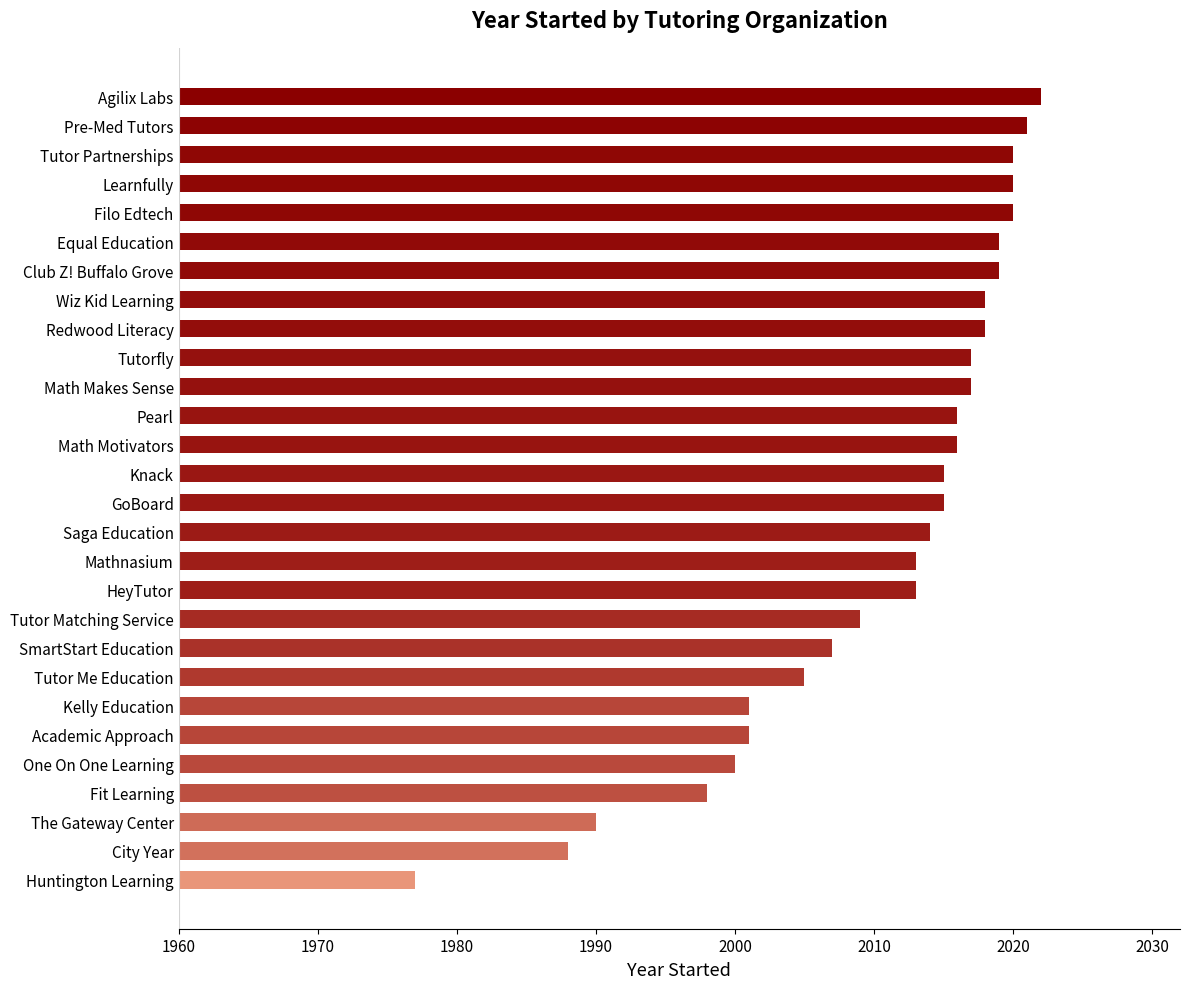

What is the change in value from Tutor Partnerships to One On One Learning?

-20